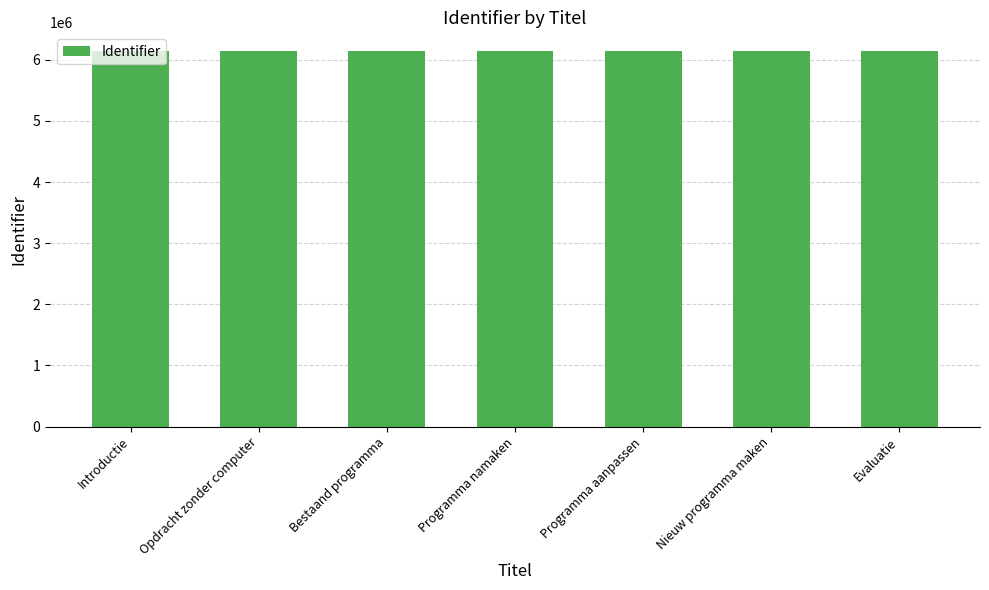

What is the greatest value displayed?

6141578